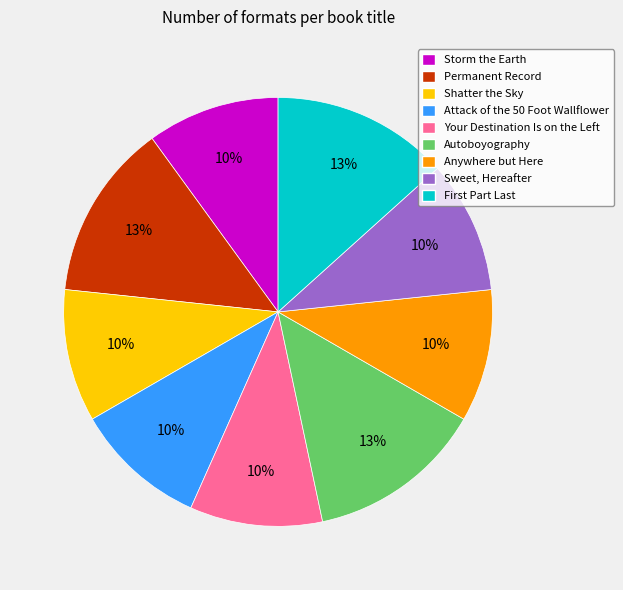

To the nearest percent, what portion does Sweet, Hereafter represent?

10%